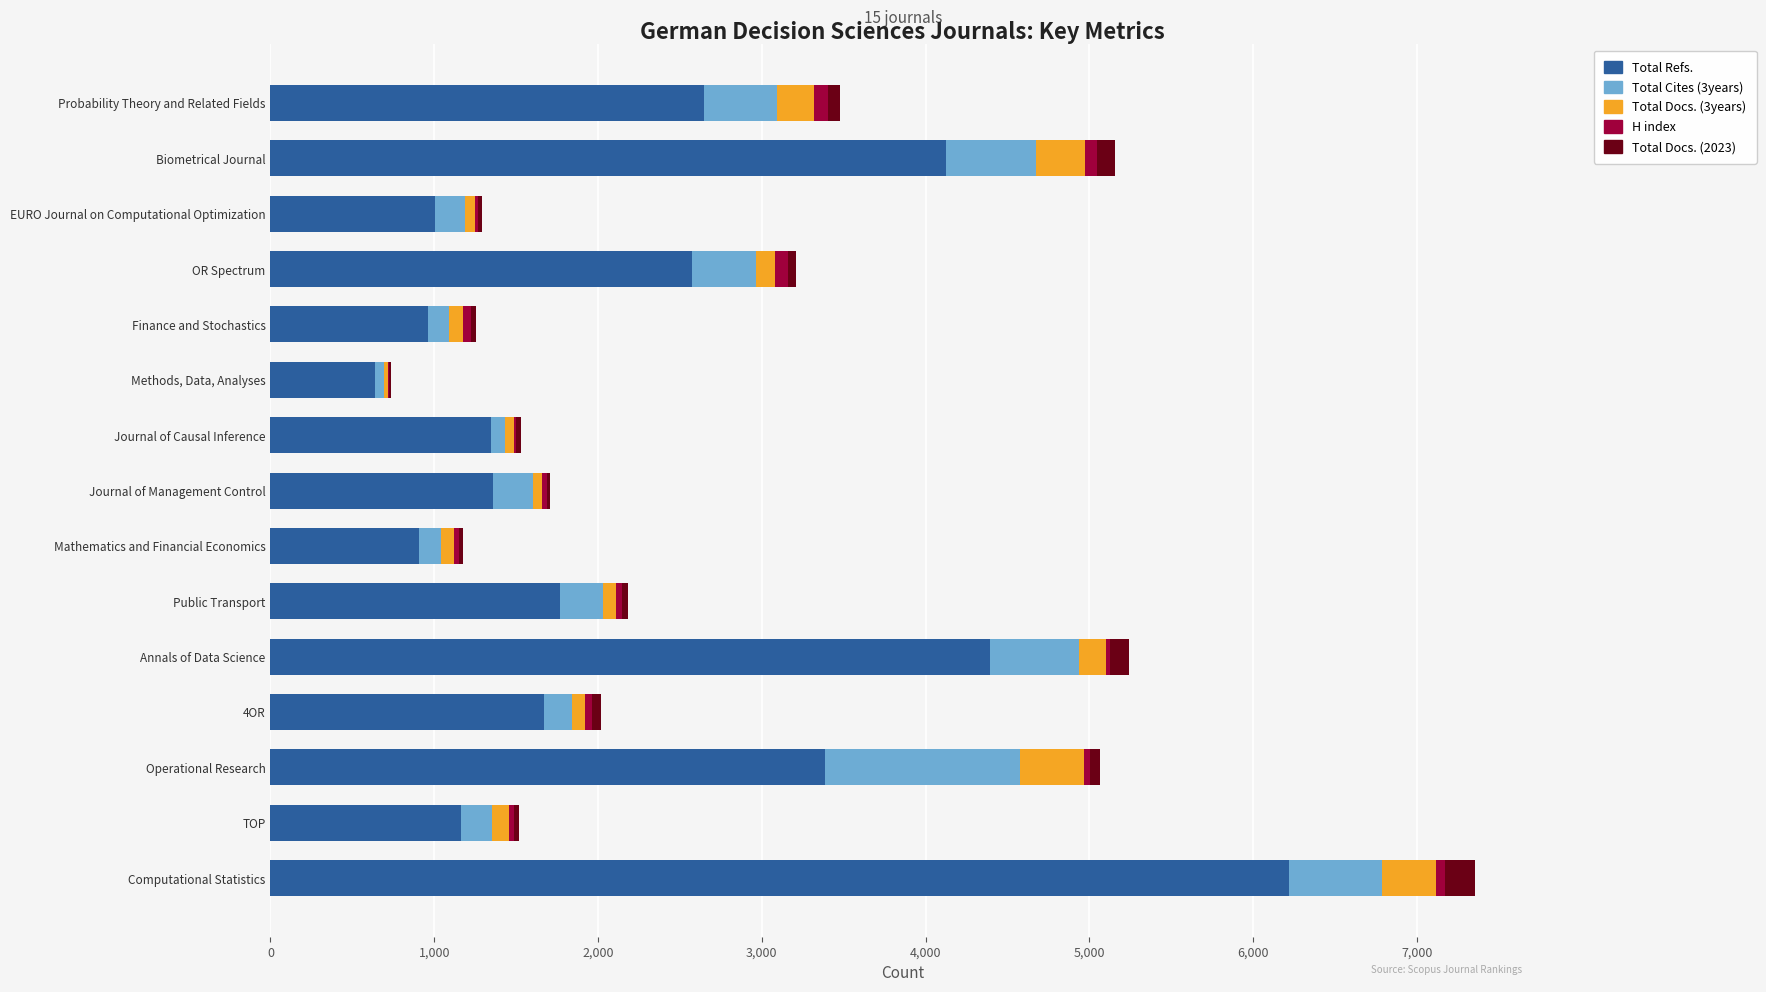

At which category is the sum across all series the highest?

Computational Statistics